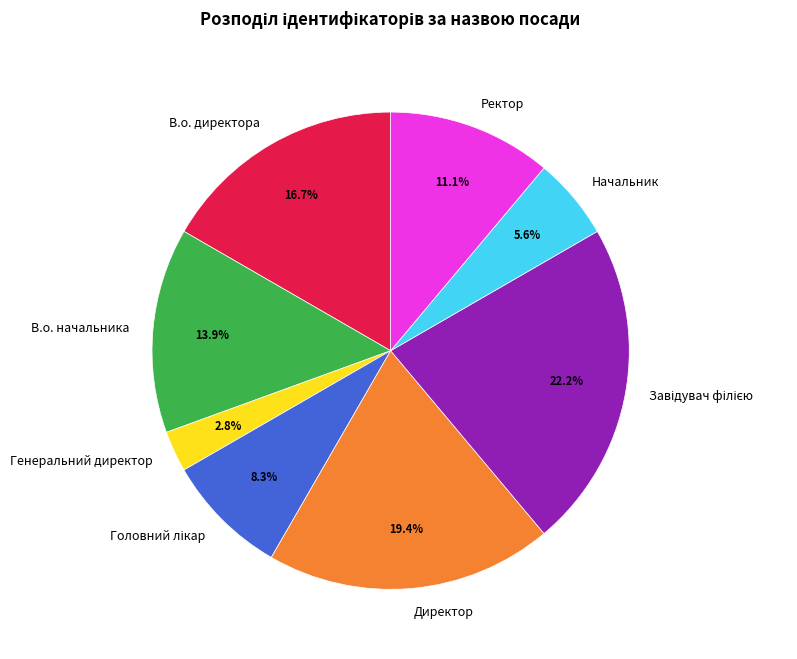

What percentage is the Ректор slice, to the nearest percent?

11%